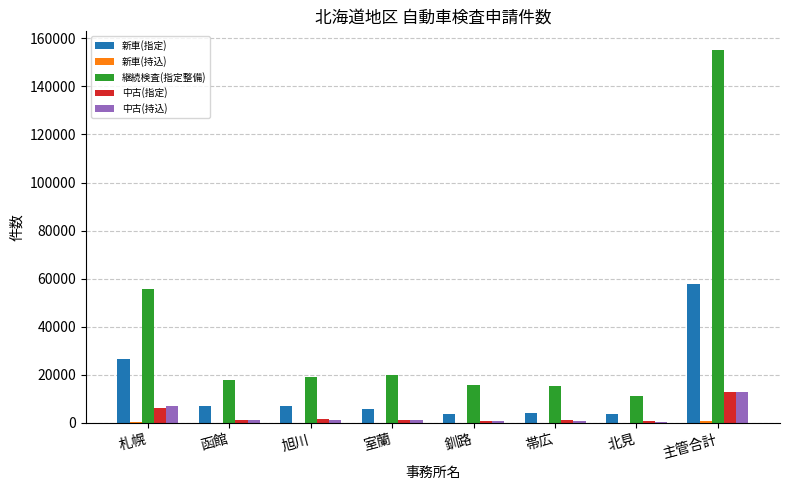

The 新車(指定) series shows 40511 at 札幌. True or false?

False